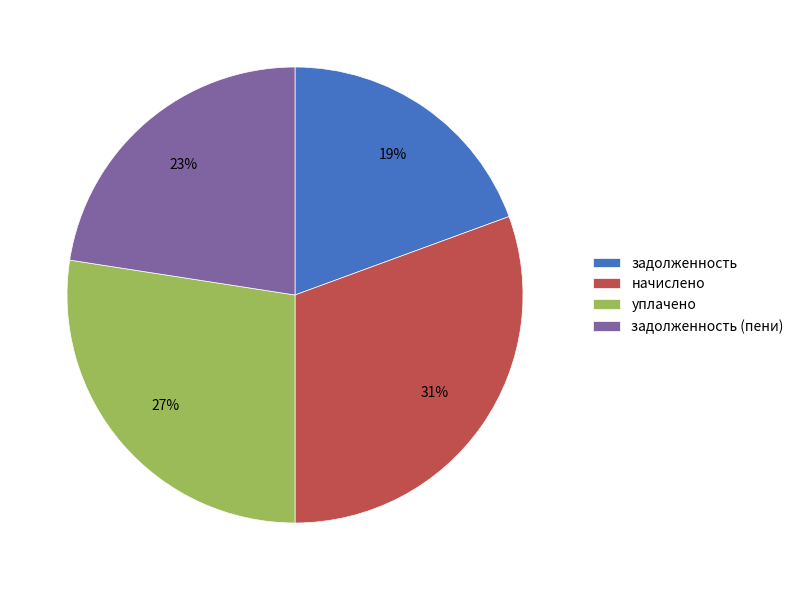

To the nearest percent, what is the average slice percentage?

25%